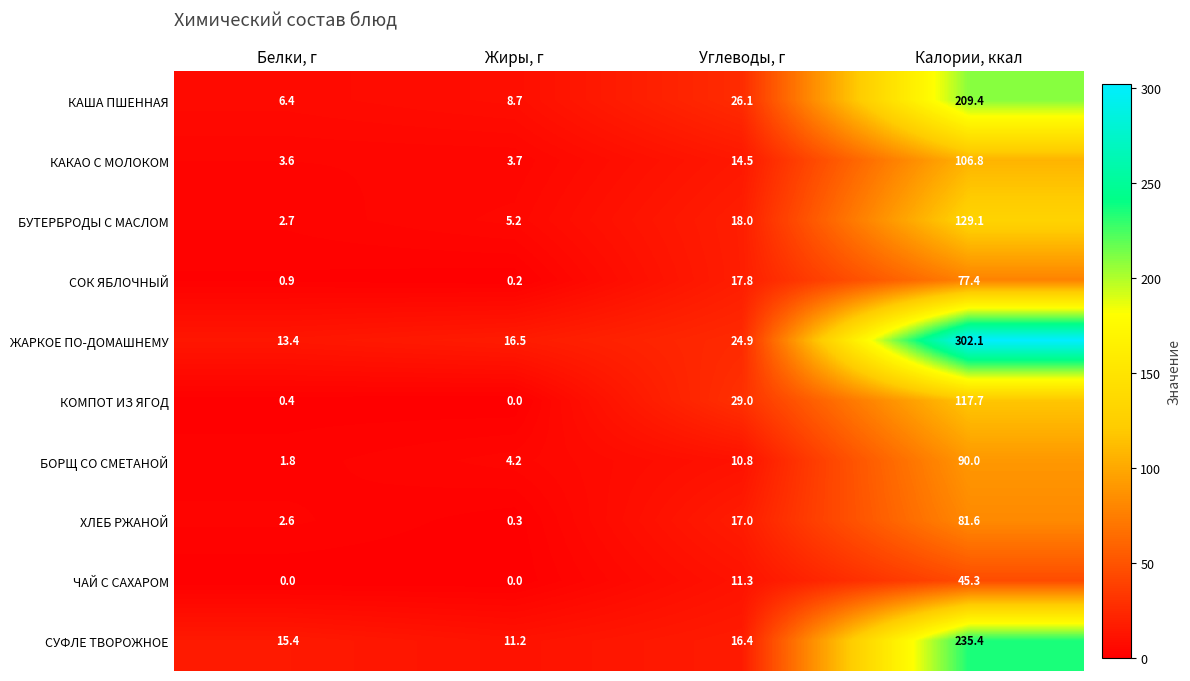

The ЧАЙ С САХАРОМ series shows 45.3 at Калории, ккал. True or false?

True